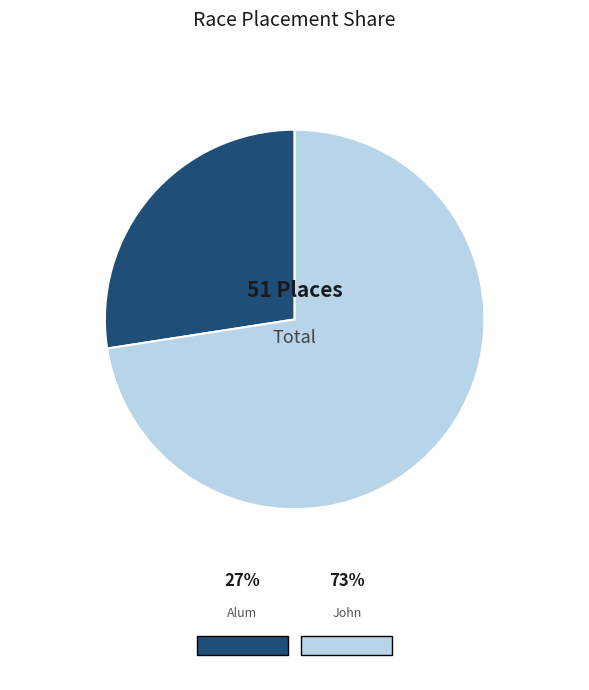

How many slices are in this pie chart?

2